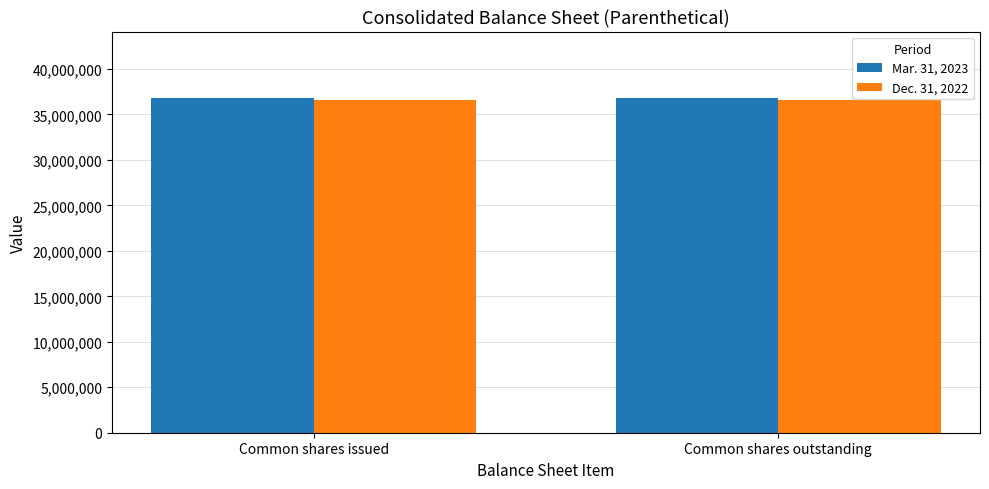

Reading left to right, extract all data points from this chart.

Mar. 31, 2023: 36765267	36765267
Dec. 31, 2022: 36571393	36571393